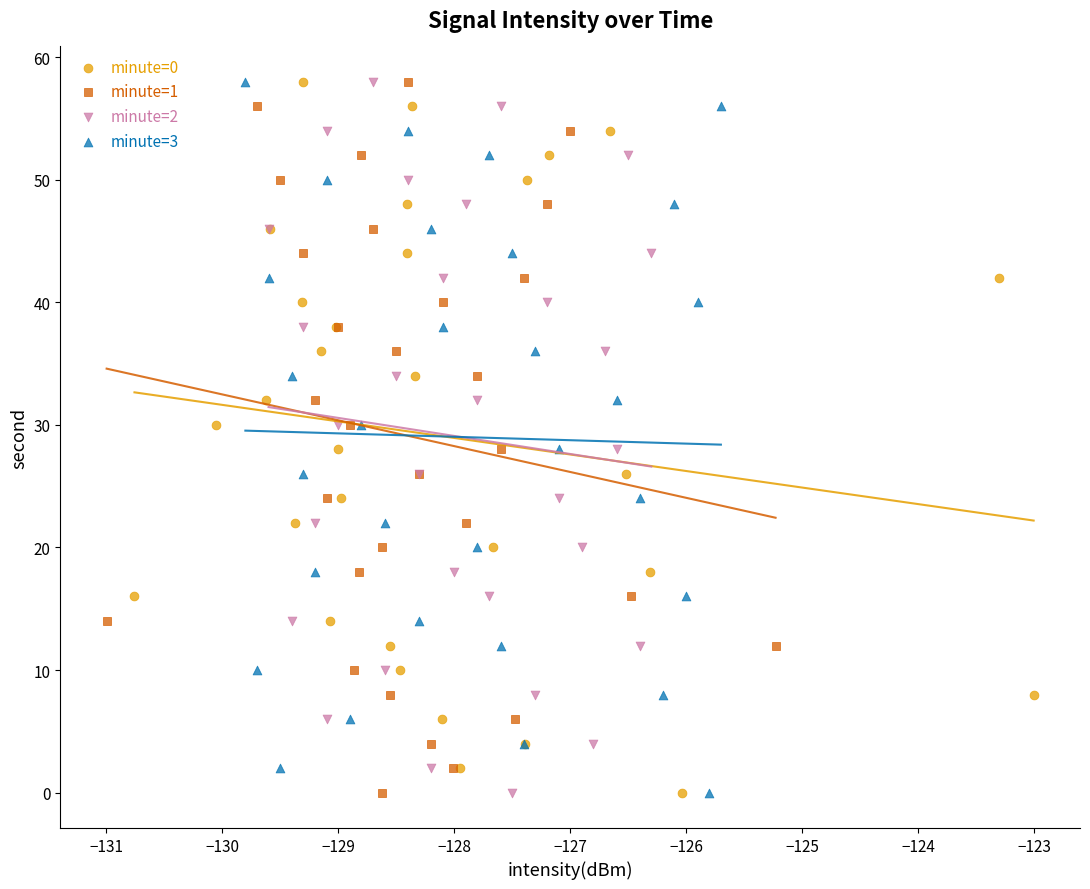

What are all the series names shown in the legend?

minute=0, minute=1, minute=2, minute=3